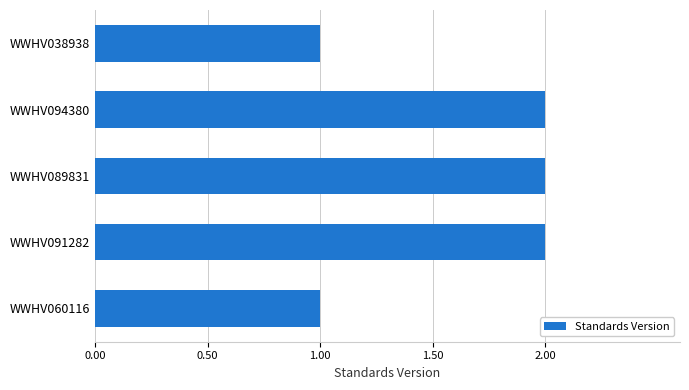

What is the ratio of the value at WWHV091282 to the value at WWHV094380?

1.0